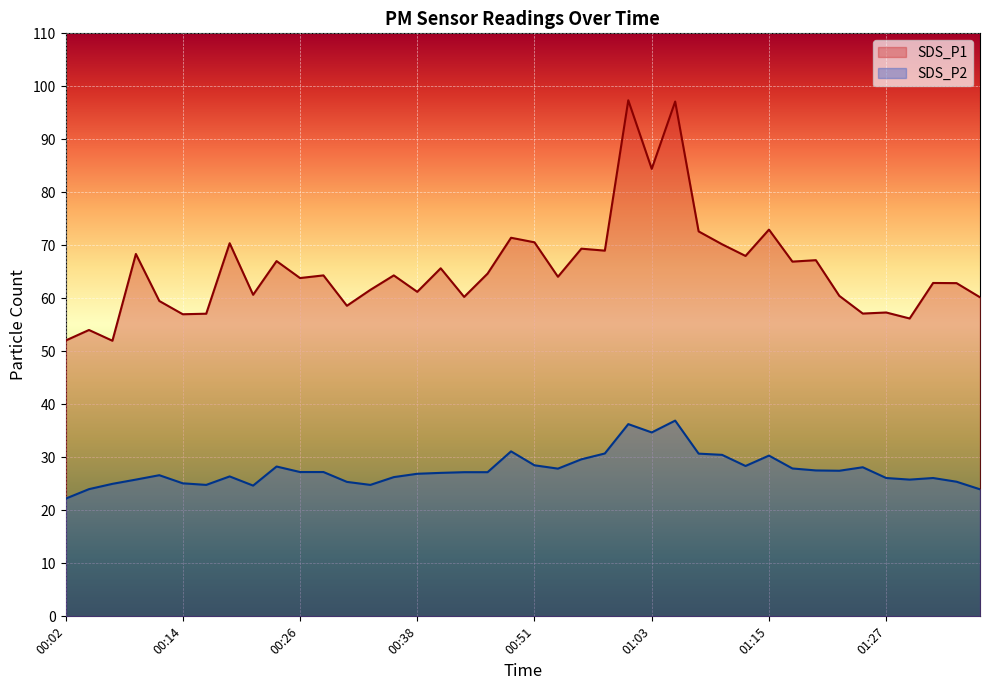

What is the total value across all series at 00:55?

99.0